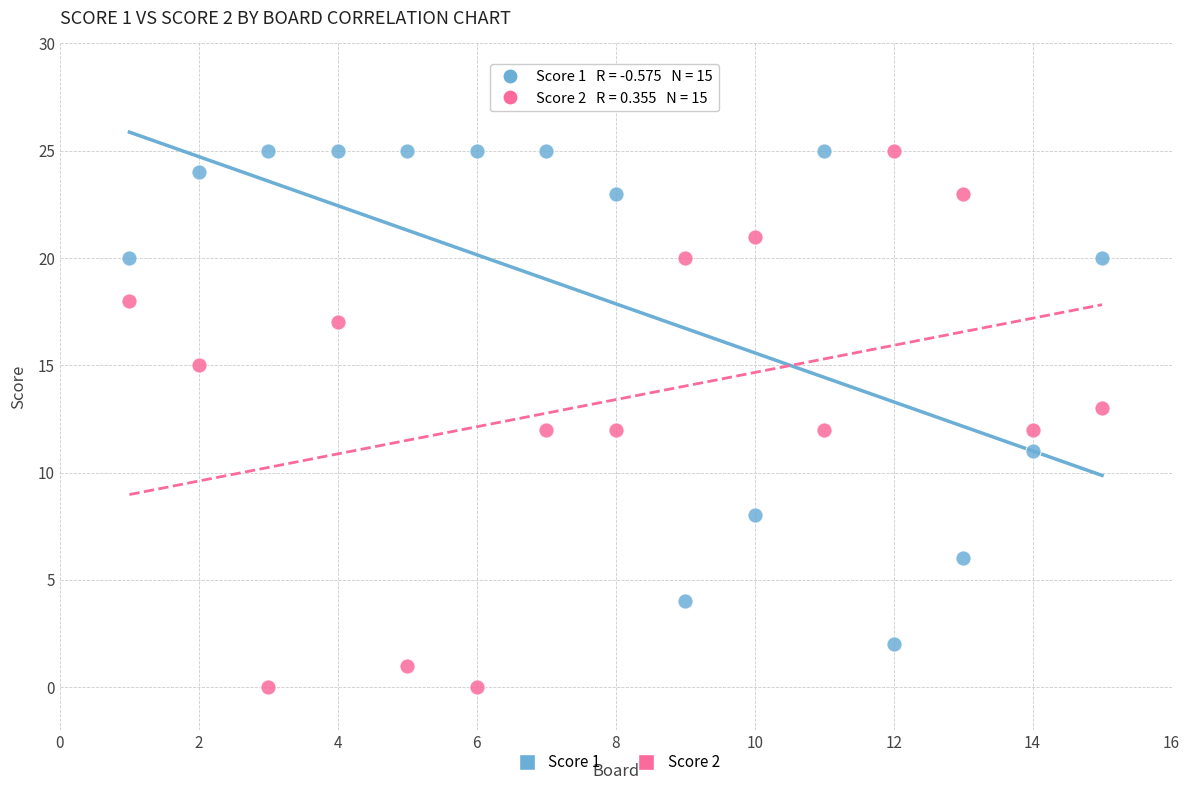

Across all data points, what is the range of X values (max minus min)?

14